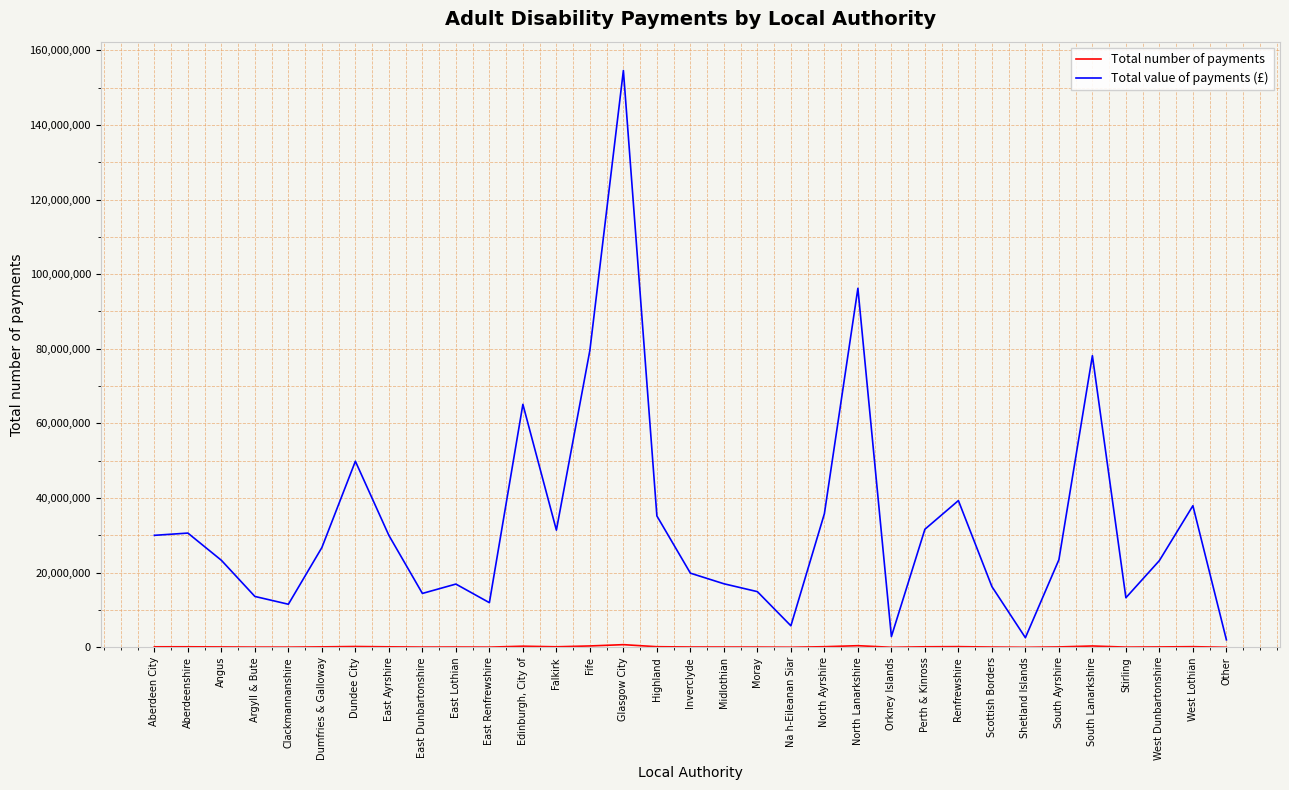

What is the highest value of the Total value of payments (£) series?

154573290